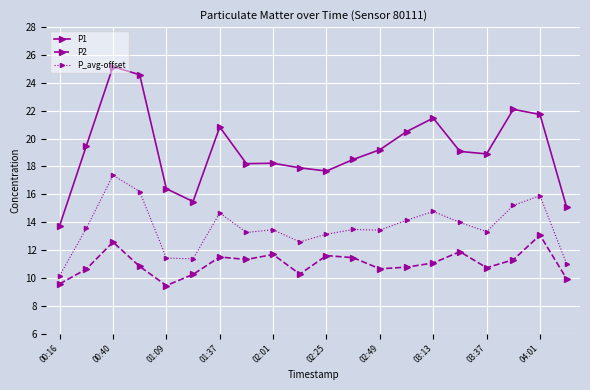

What is the lowest value of the P1 series?

13.8